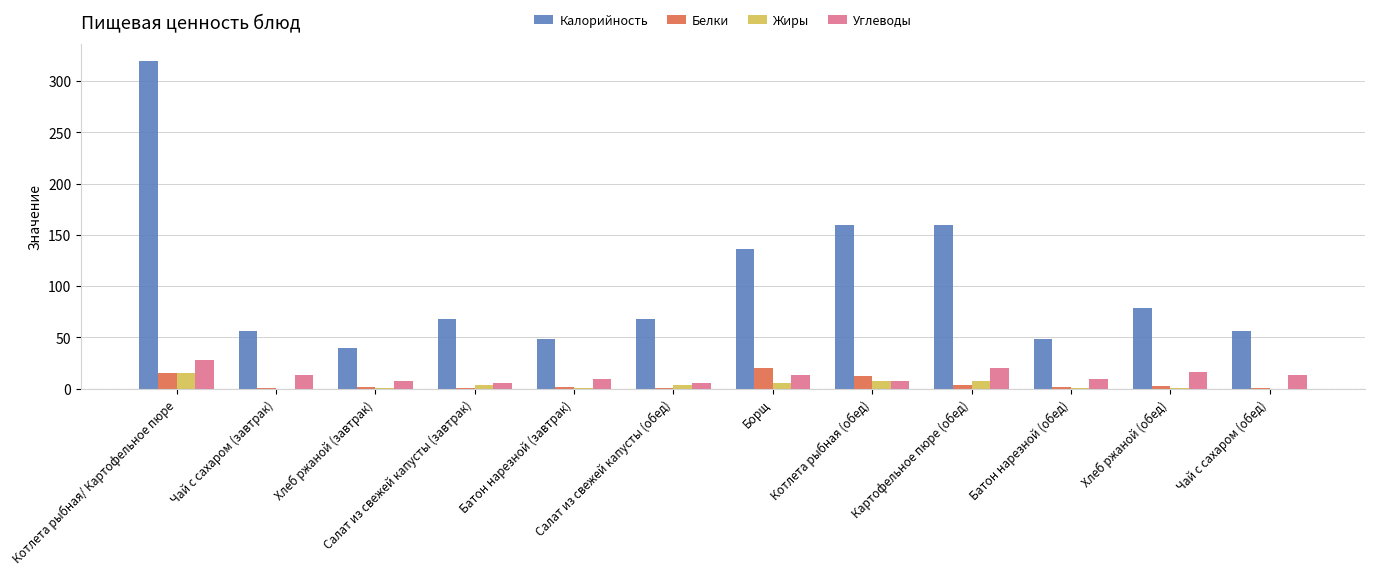

What is the highest value of the Углеводы series?

27.7